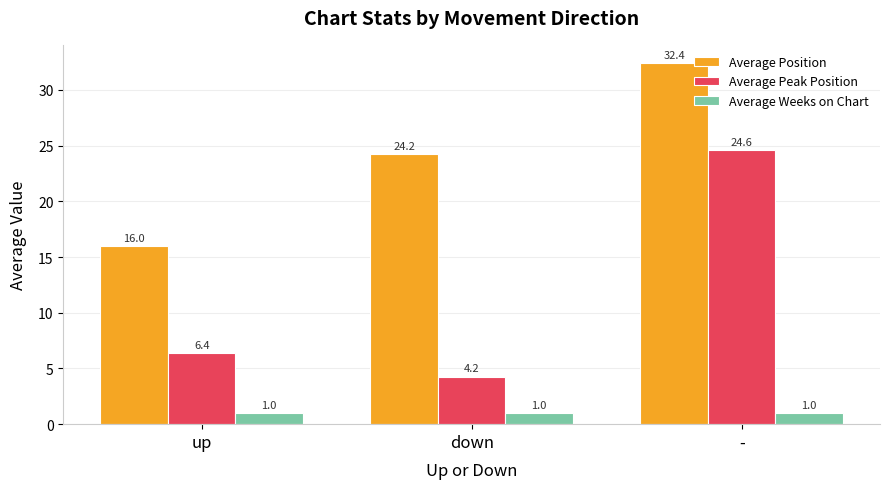

Are the bars horizontal?

No